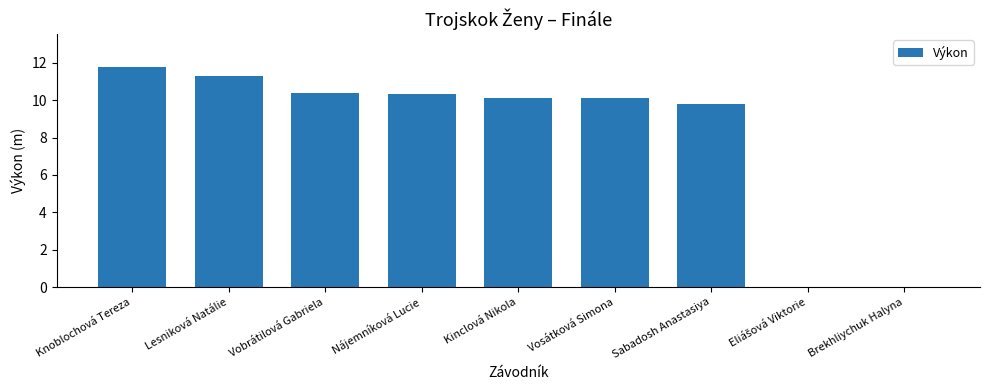

At which category does the chart reach its peak across all series?

Knoblochová Tereza